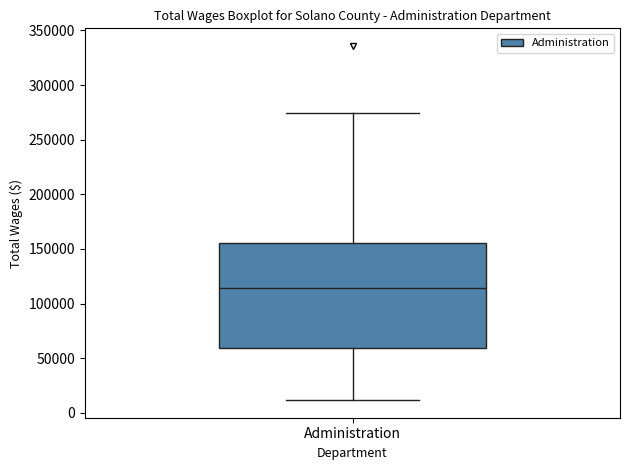

Where does the median line of the box for Administration sit on the y-axis? The values are not printed on the chart, so give them approximately, as read against the axis.

115000